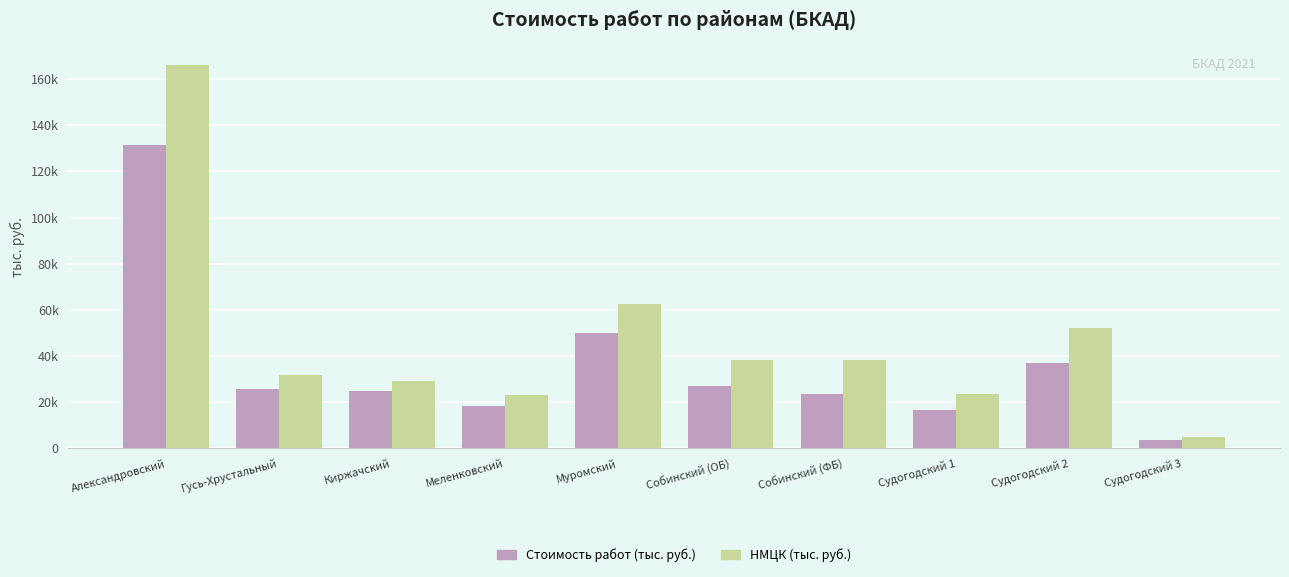

Between Собинский (ФБ) and Судогодский 3, which series saw the biggest shift?

НМЦК (тыс. руб.)